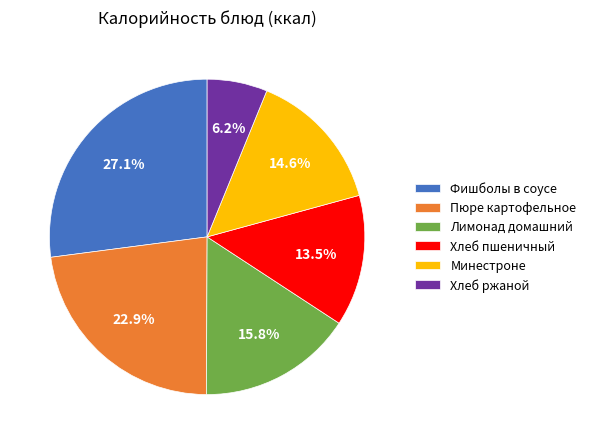

To the nearest percent, what is the difference between the largest and smallest slice percentages?

21%